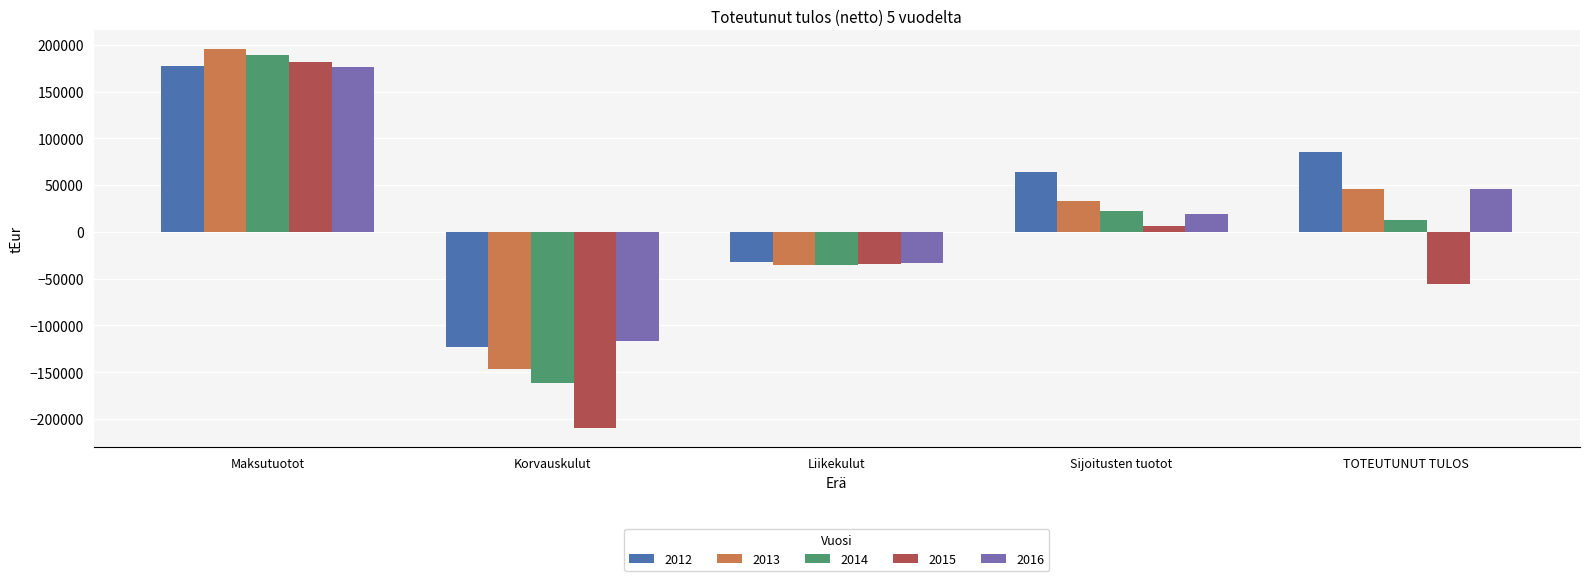

What is the difference between the second highest and second lowest values in the 2013 series?

81487.8